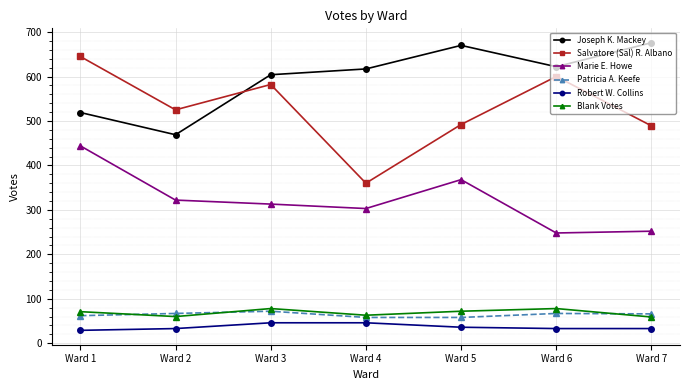

True or false: Patricia A. Keefe and Marie E. Howe intersect in this chart.

False